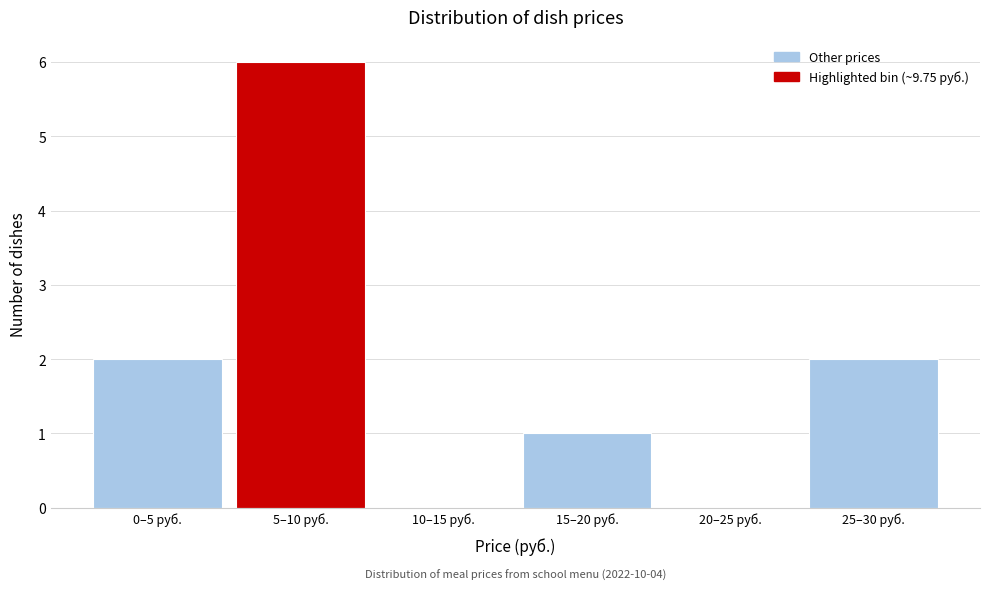

Reading left to right, extract all data points from this chart.

0–5 руб.=2	5–10 руб.=6	10–15 руб.=0	15–20 руб.=1	20–25 руб.=0	25–30 руб.=2